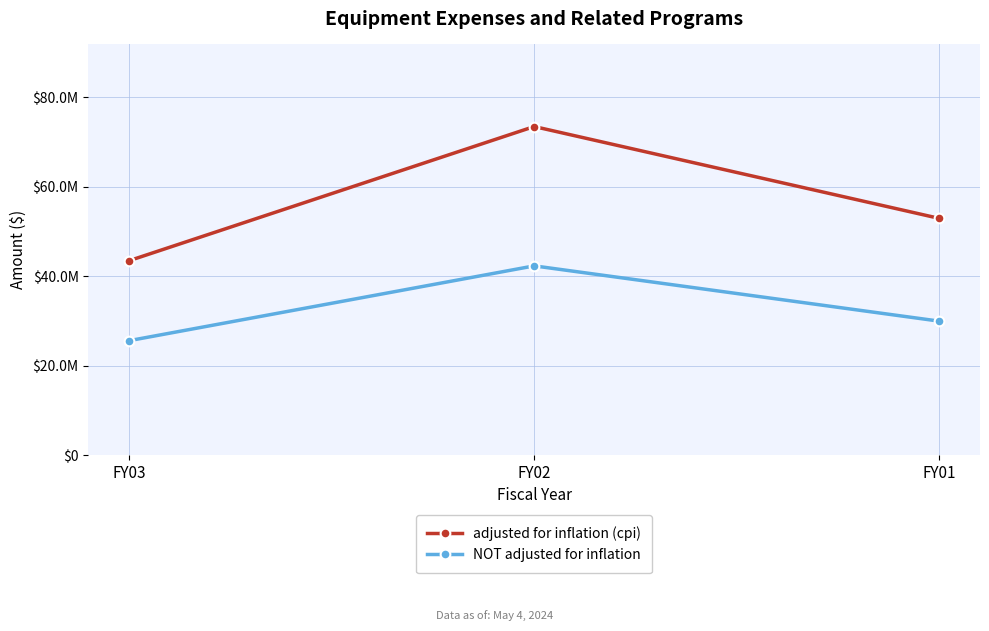

Is this an area chart (filled region under the line)?

No